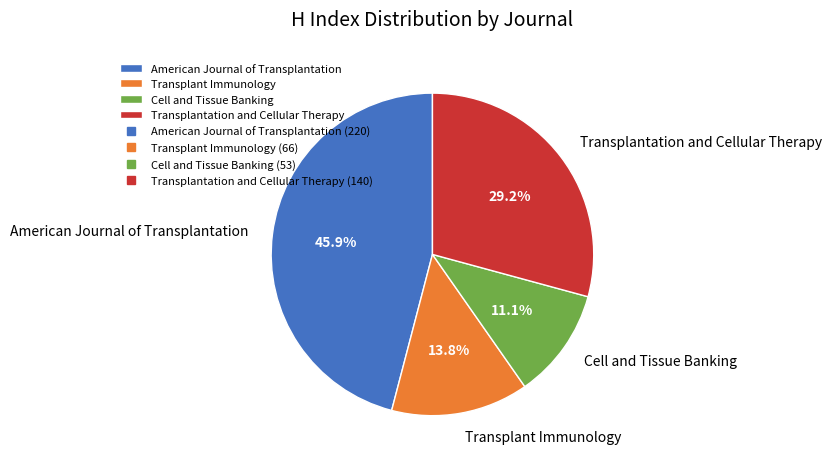

Which category has the biggest portion of the pie?

American Journal of Transplantation